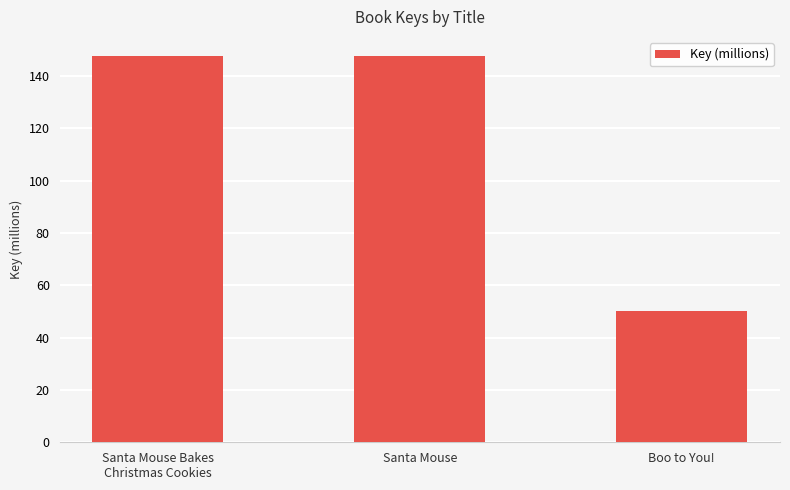

The value at Boo to You! is 50.0. True or false?

True